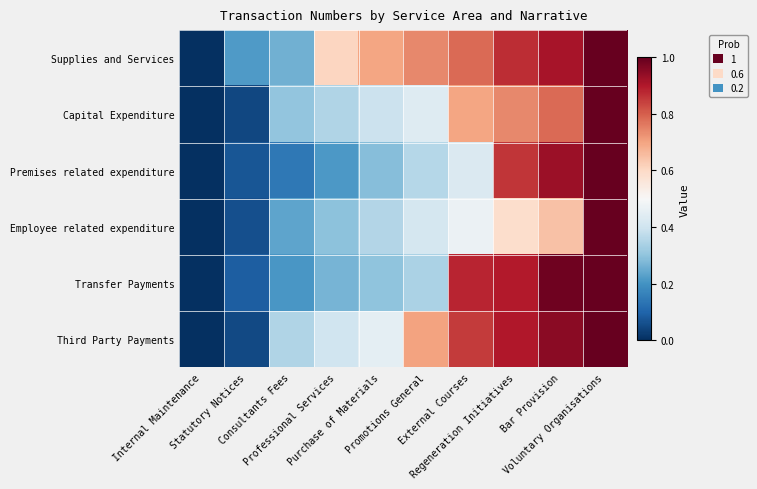

At how many categories does at least one series exceed 0?

9